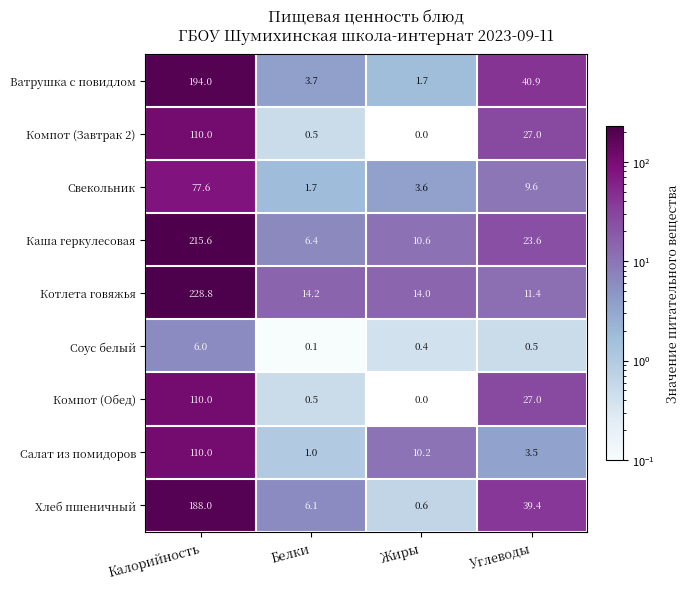

Is it true that Ватрушка с повидлом equals 3.7 at Белки?

True